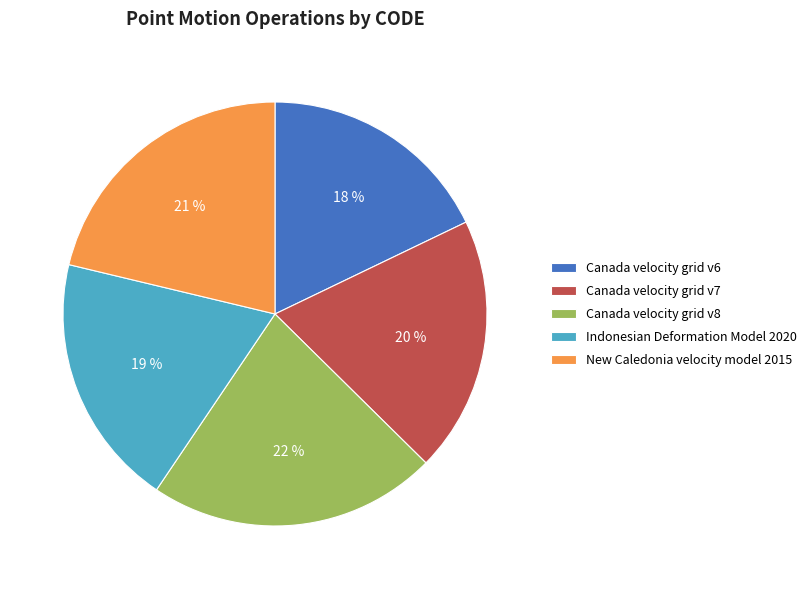

Do New Caledonia velocity model 2015 and Canada velocity grid v8 together represent more than half of the pie?

No